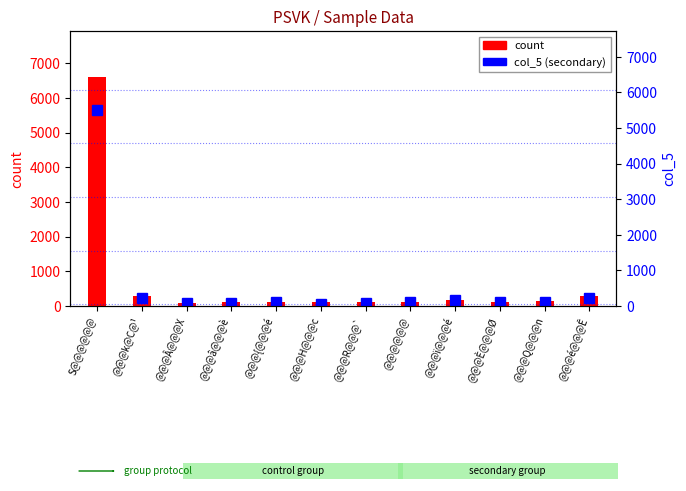

What is the difference between the count values at @@@é@@@Ê and @@@â@@@è?

185